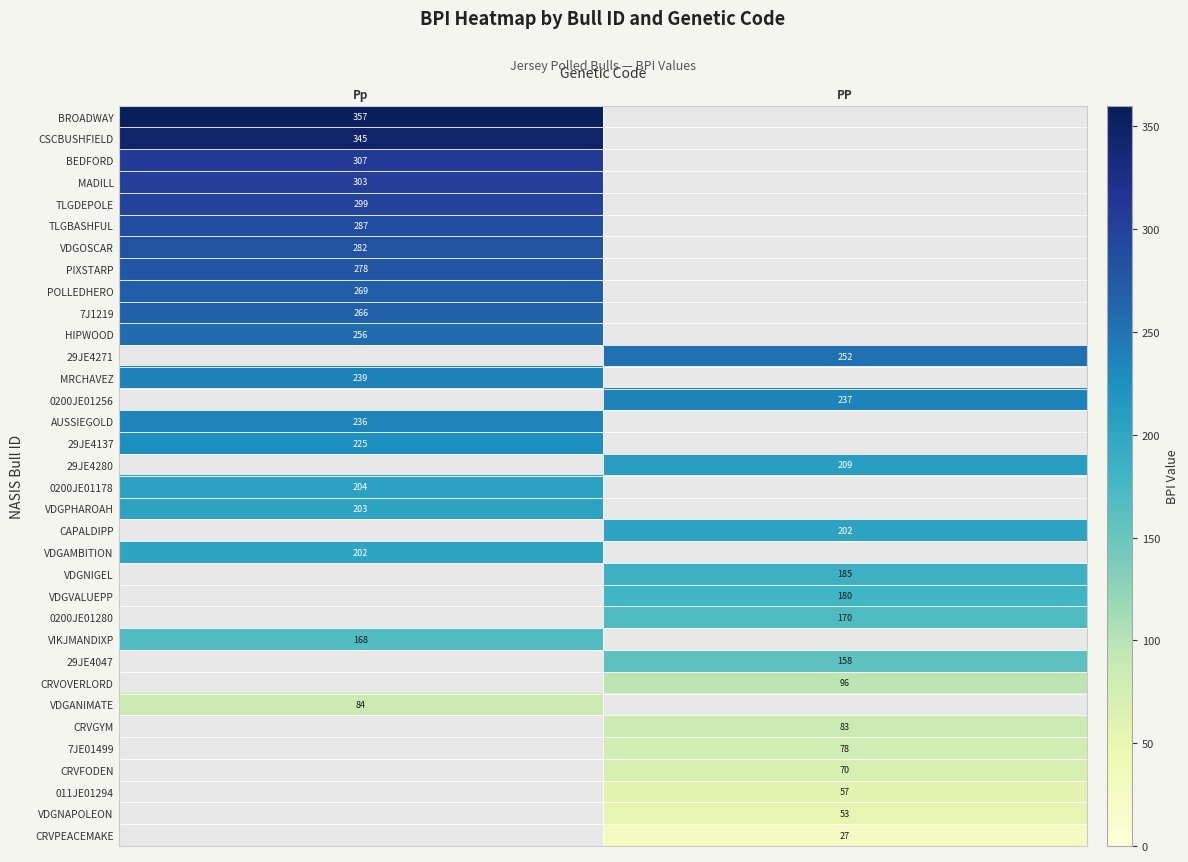

The MADILL series shows 145 at Pp. True or false?

False